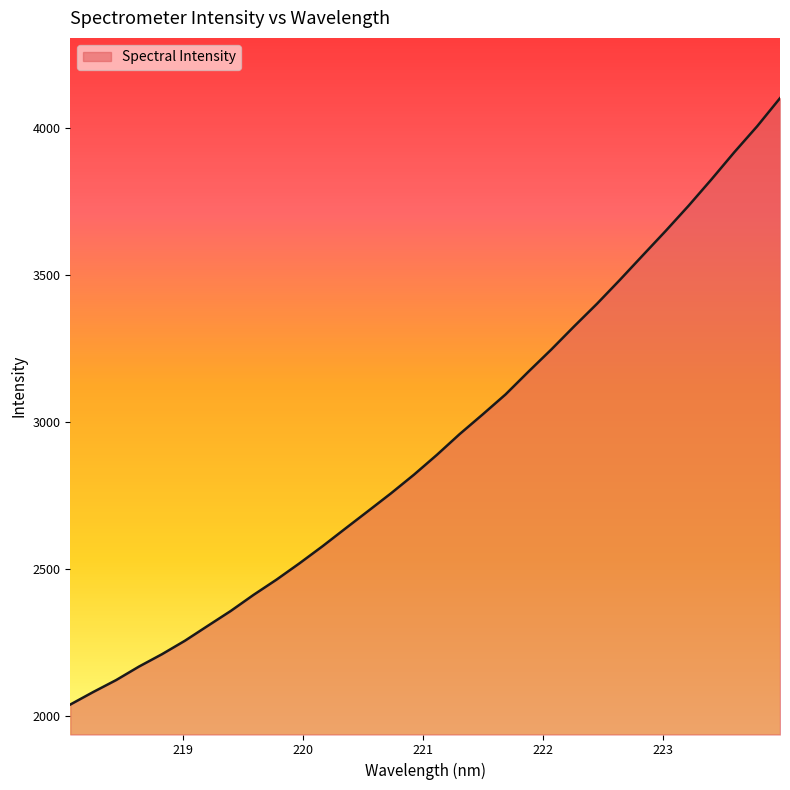

How many values are below 2887?

16